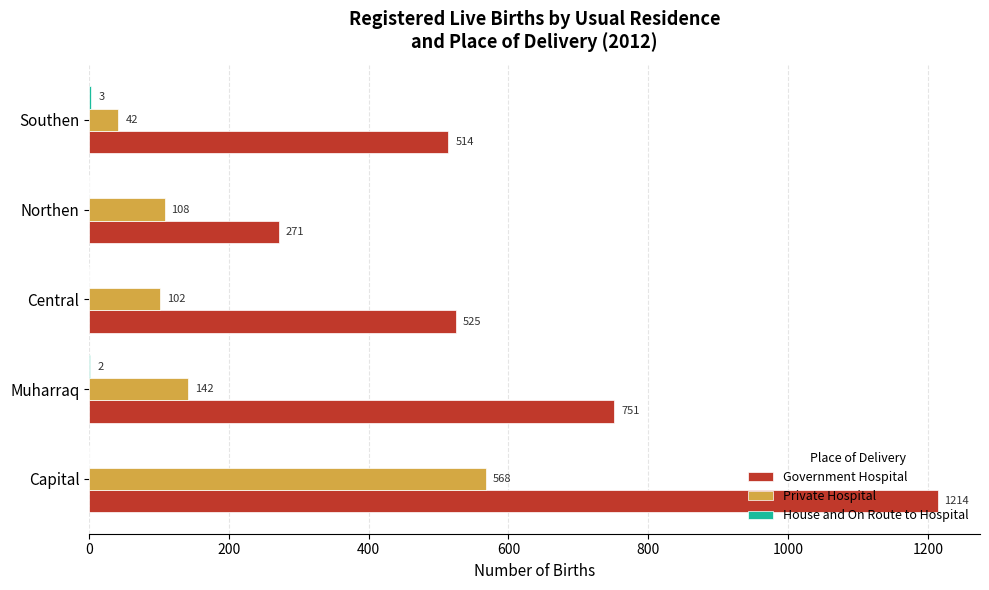

Between Capital and Northen, which series saw the biggest shift?

Government Hospital